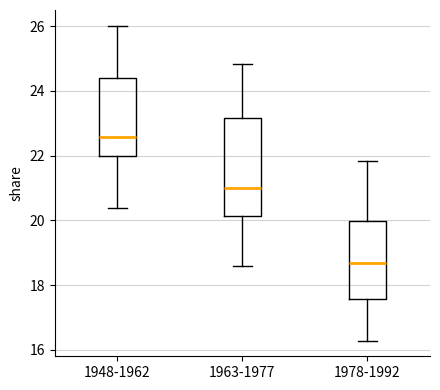

Comparing the boxes themselves (not the whiskers), which one is the tallest?

1963-1977